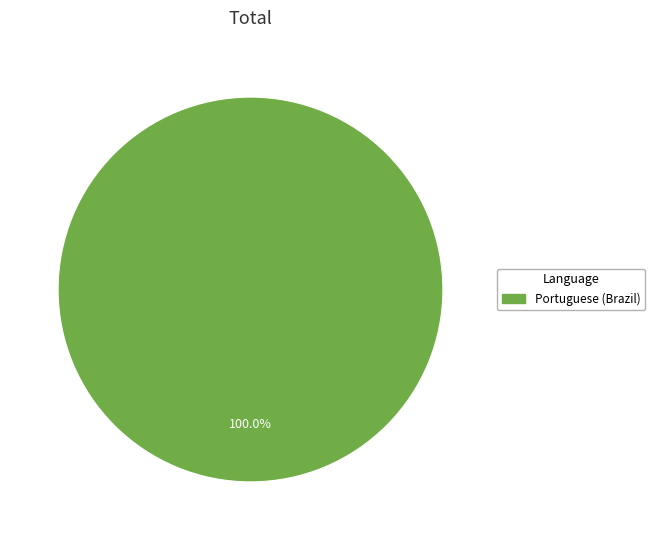

Rank the categories by value from highest to lowest.

Portuguese (Brazil)